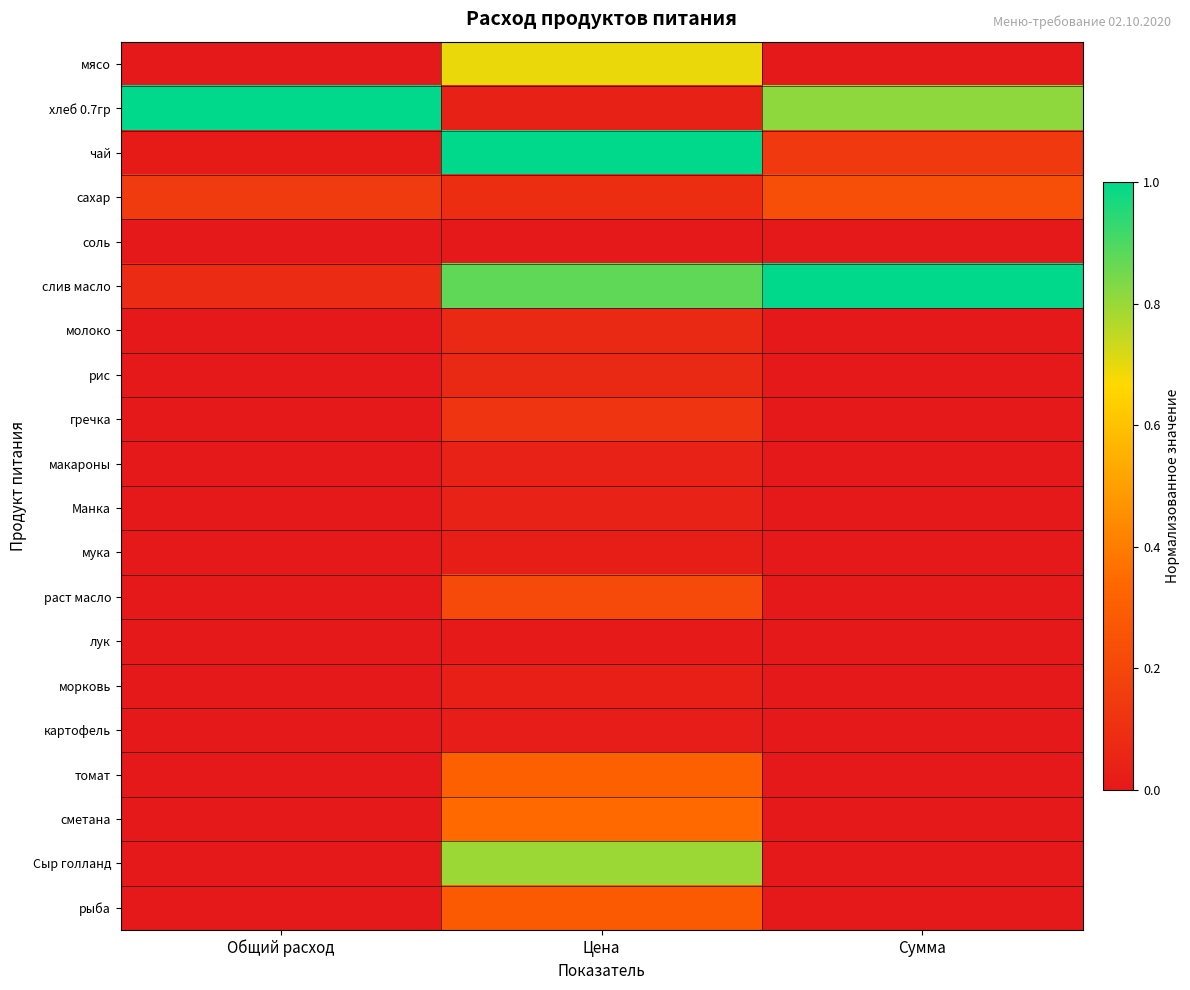

At Общий расход, list the series in order from largest to smallest.

хлеб 0.7гр, сахар, слив масло, чай, мясо, соль, молоко, рис, гречка, макароны, Манка, мука, раст масло, лук, морковь, картофель, томат, сметана, Сыр голланд, рыба